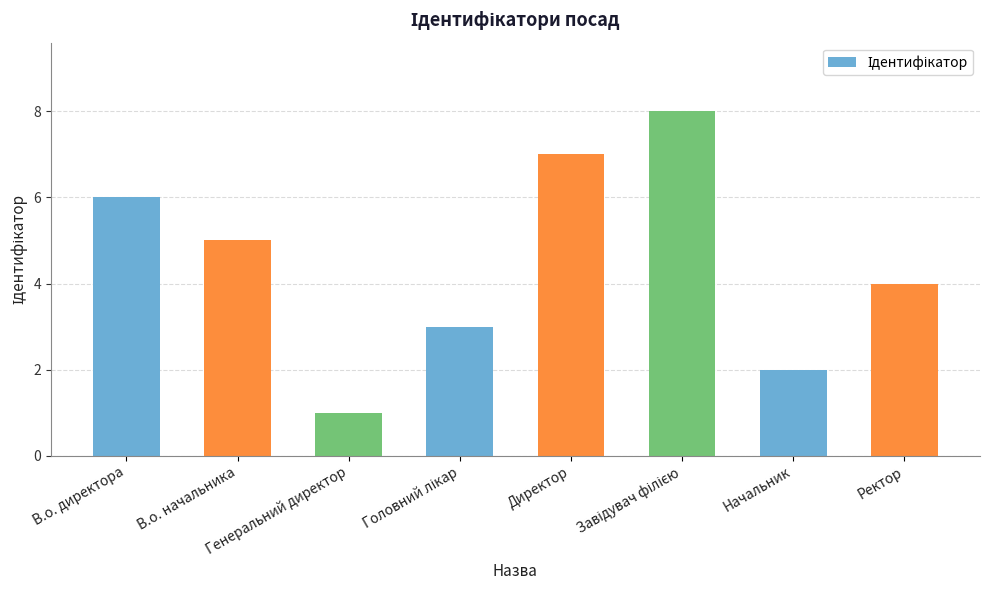

What is the greatest value displayed?

8